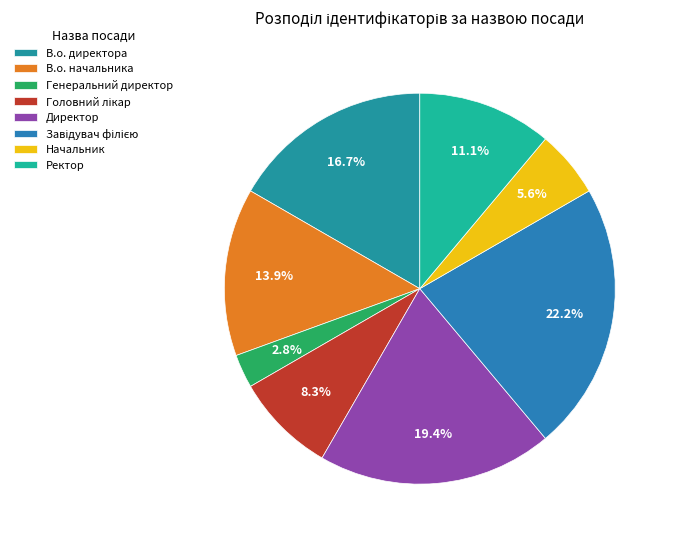

Which slice is the largest?

Завідувач філією